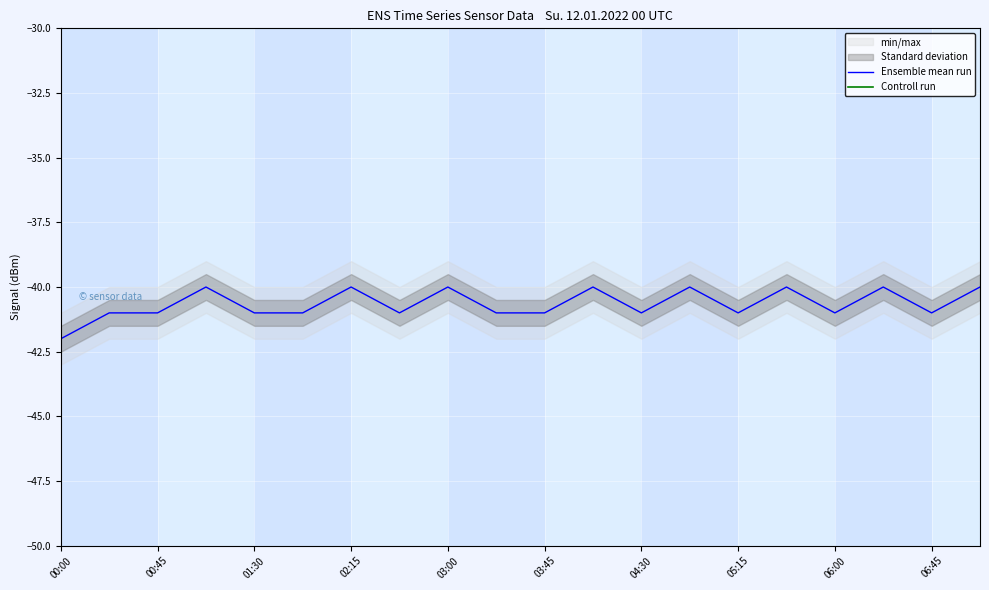

Which series has the widest spread of values?

Controll run